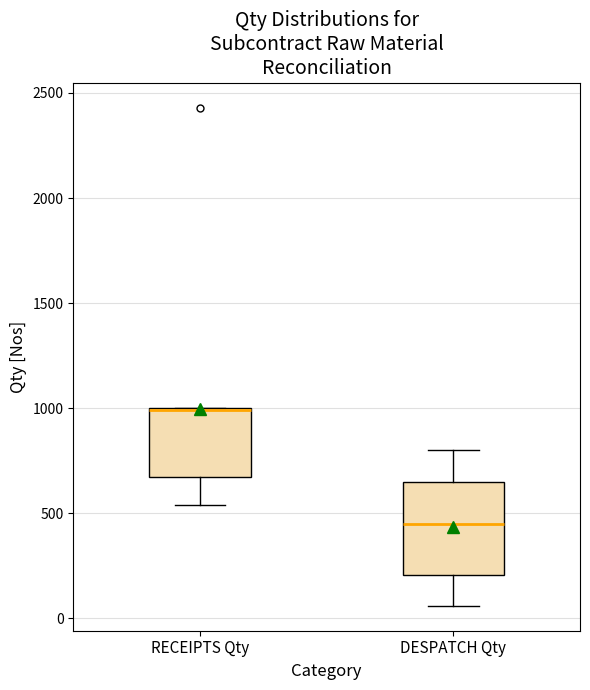

Where is the upper edge of the box for DESPATCH Qty on the y-axis? The values are not printed on the chart, so give them approximately, as read against the axis.

650